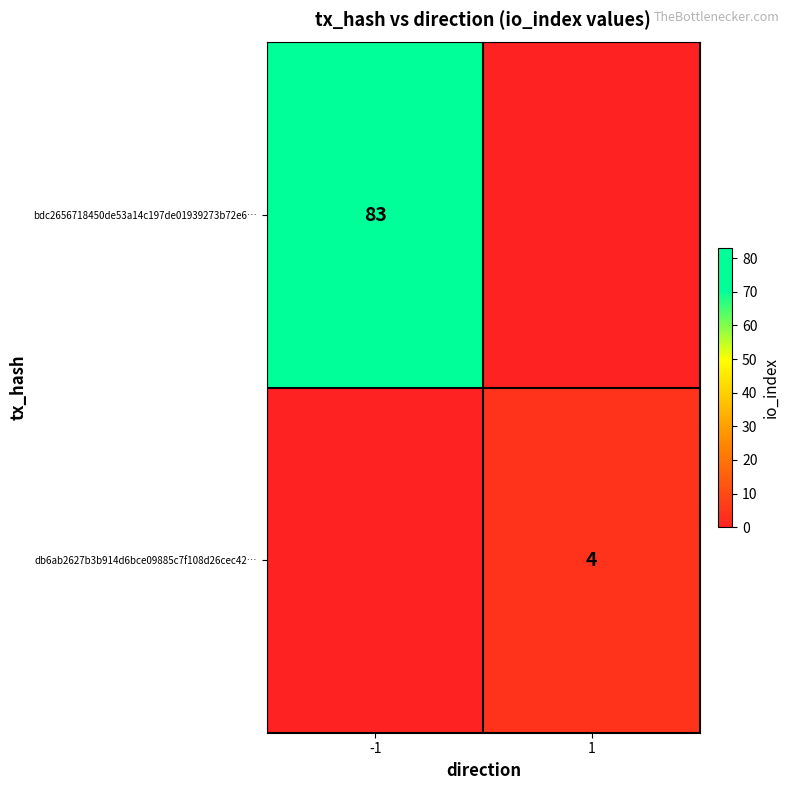

Is it true that db6ab2627b3b914d6bce09885c7f108d26cec42… equals 4 at 1?

True